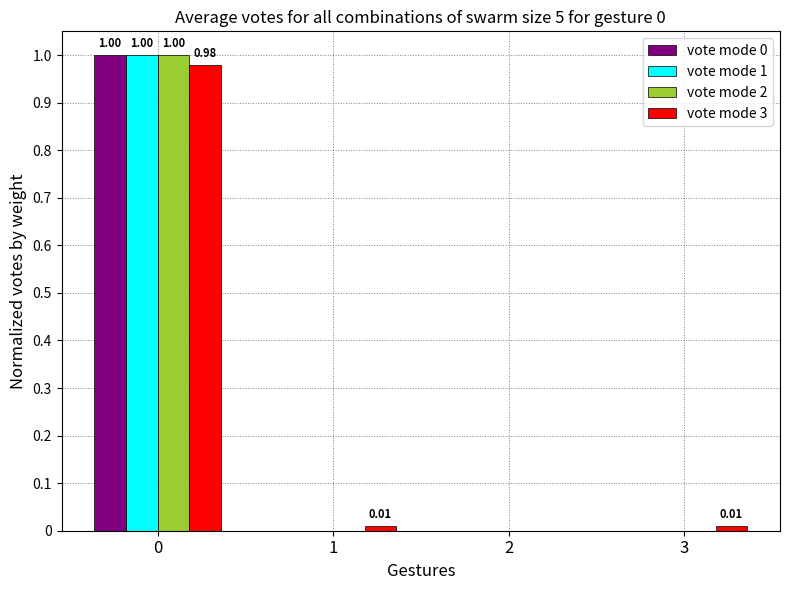

What is the total value across all series at 0?

4.0